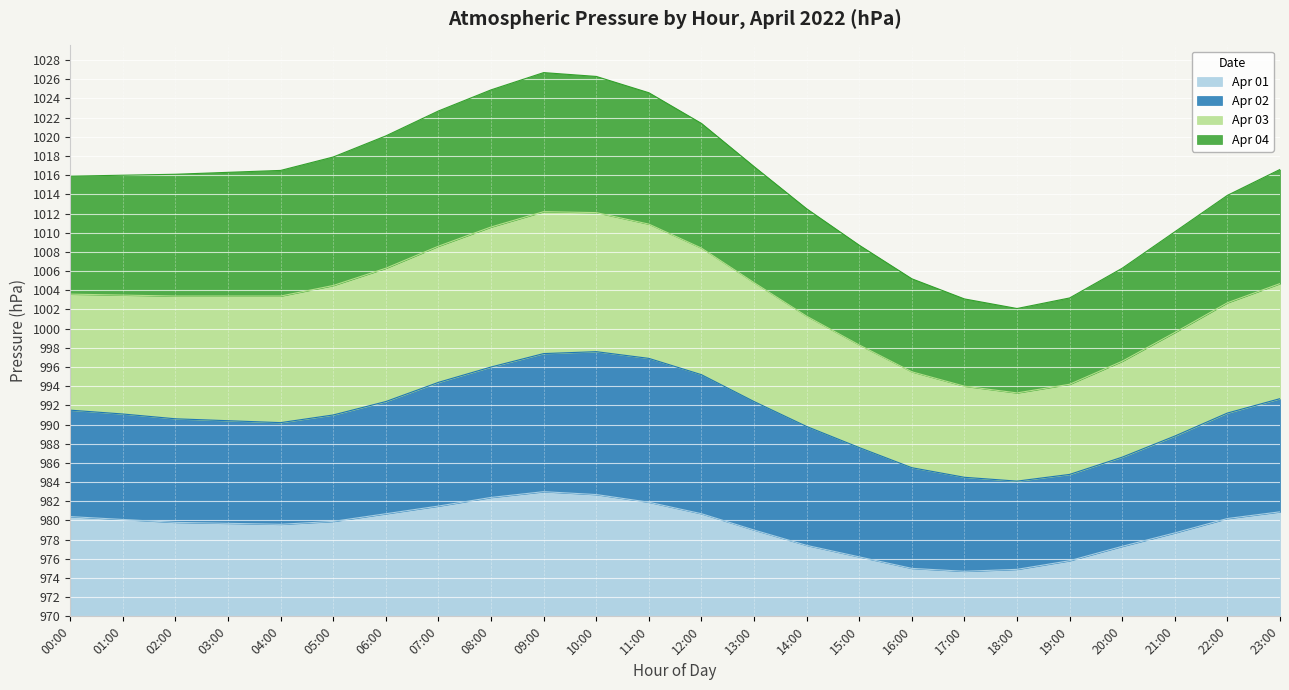

What is the maximum value for Apr 01?

13.0